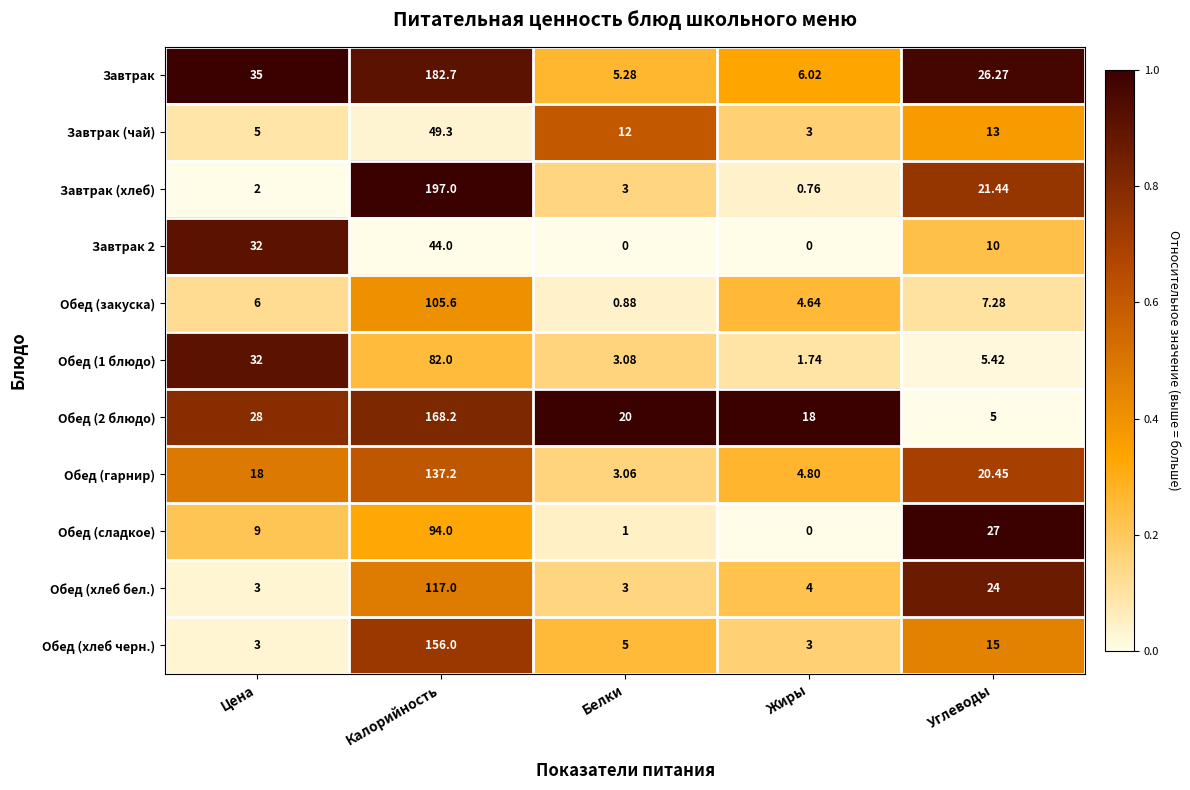

How many categories are shown in the chart?

5